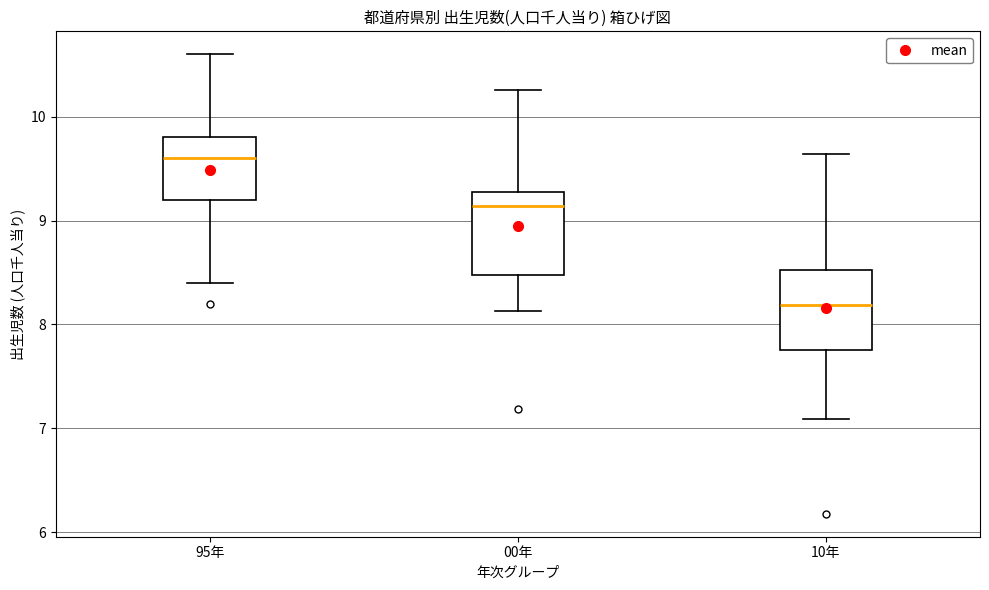

Which box has the lowest median line?

10年